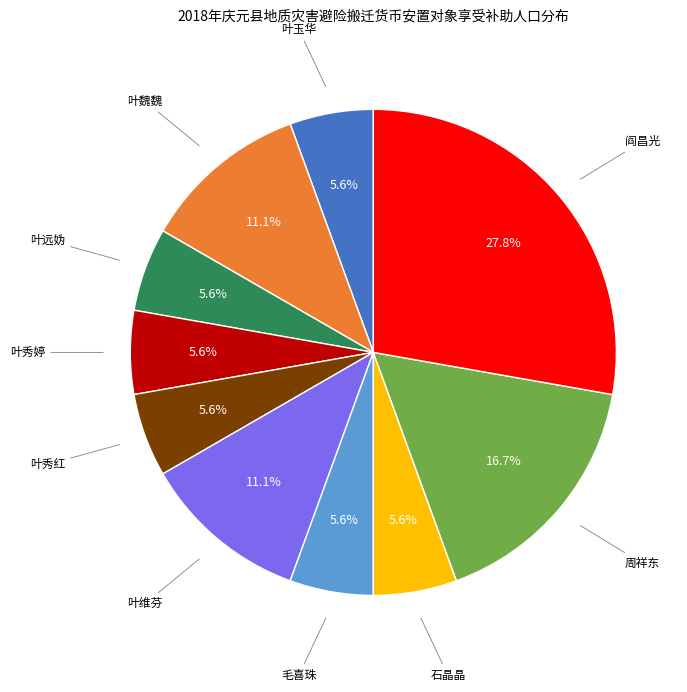

Is there any slice that represents more than half of the pie?

No